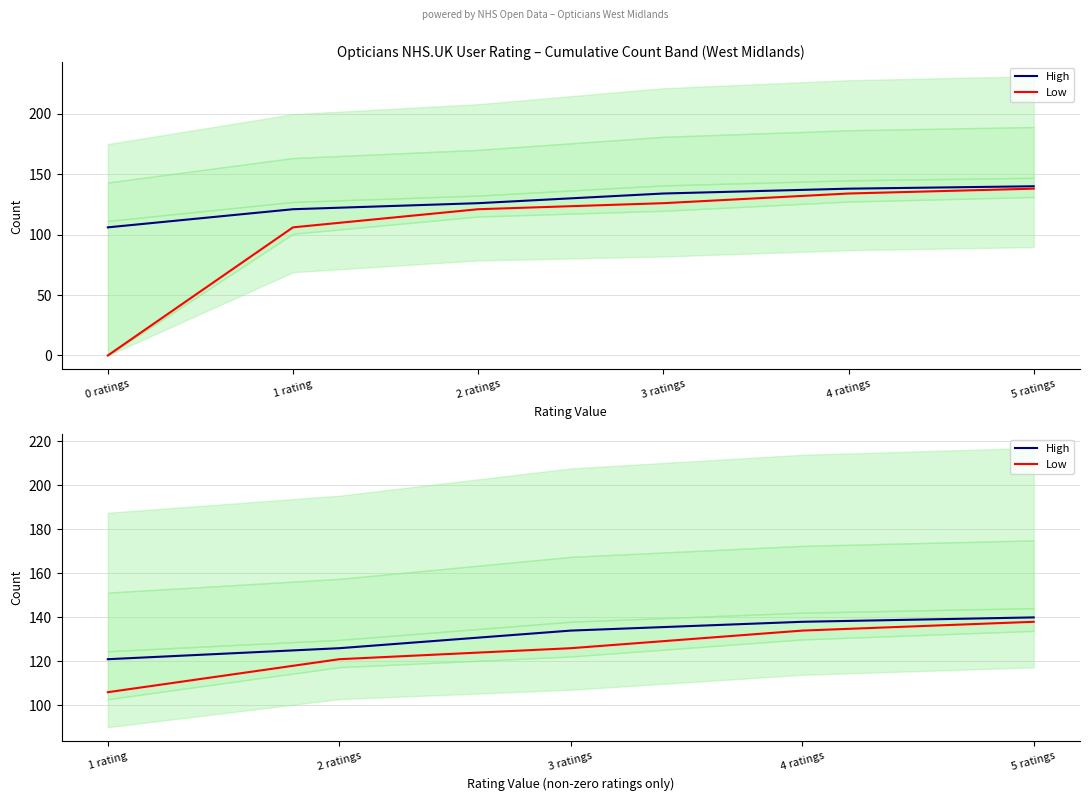

How many Low values are between 121 and 134?

3